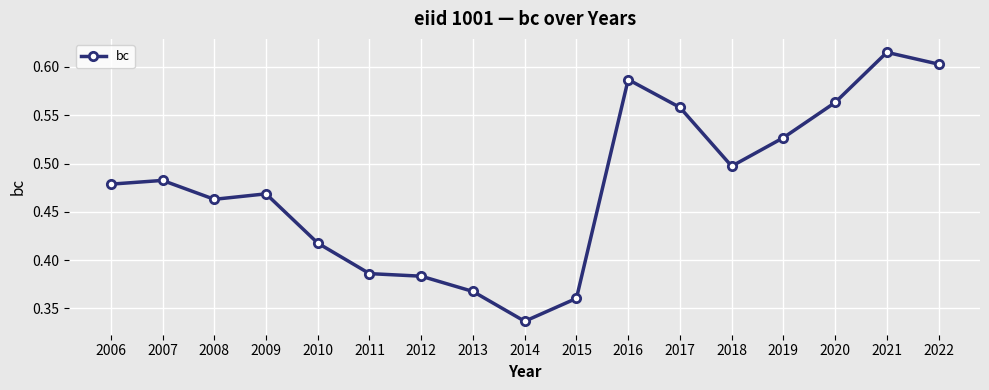

Which category has the highest value across all series?

2021